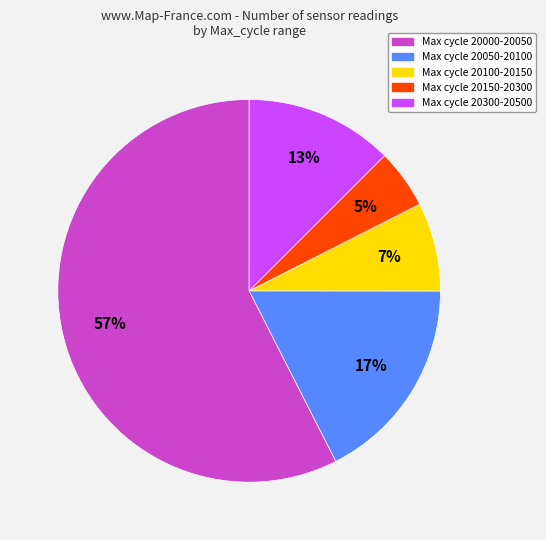

Is there any slice that represents more than half of the pie?

Yes